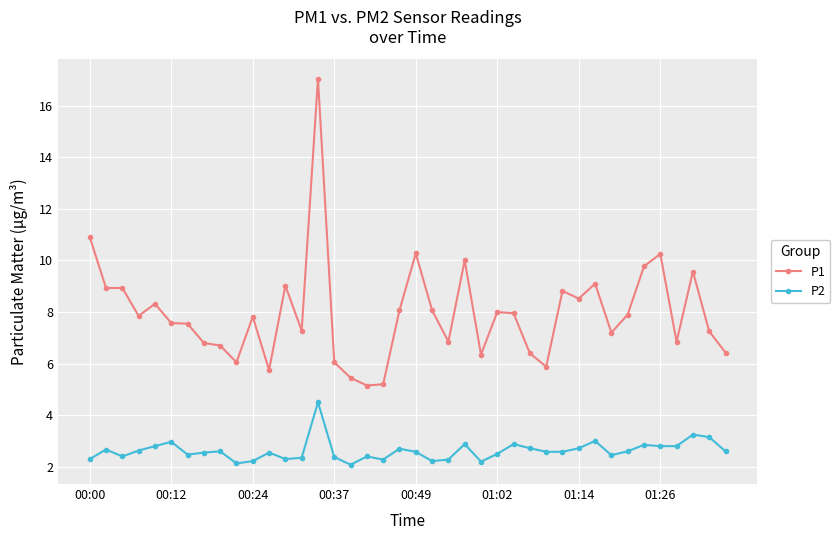

Count the number of data series in this chart.

2